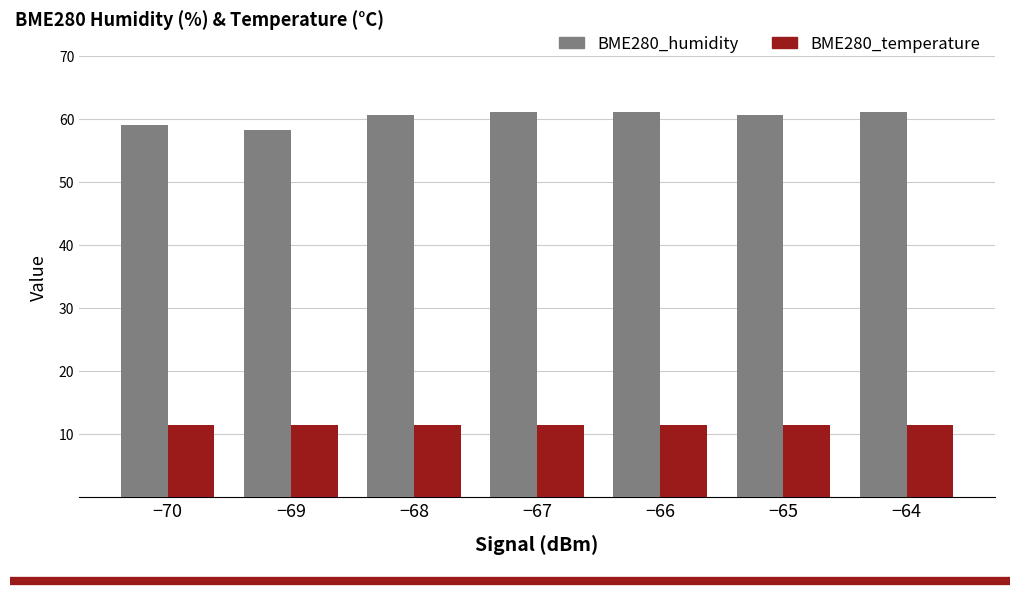

True or false: BME280_temperature has a value of 15.5 at −68.

False